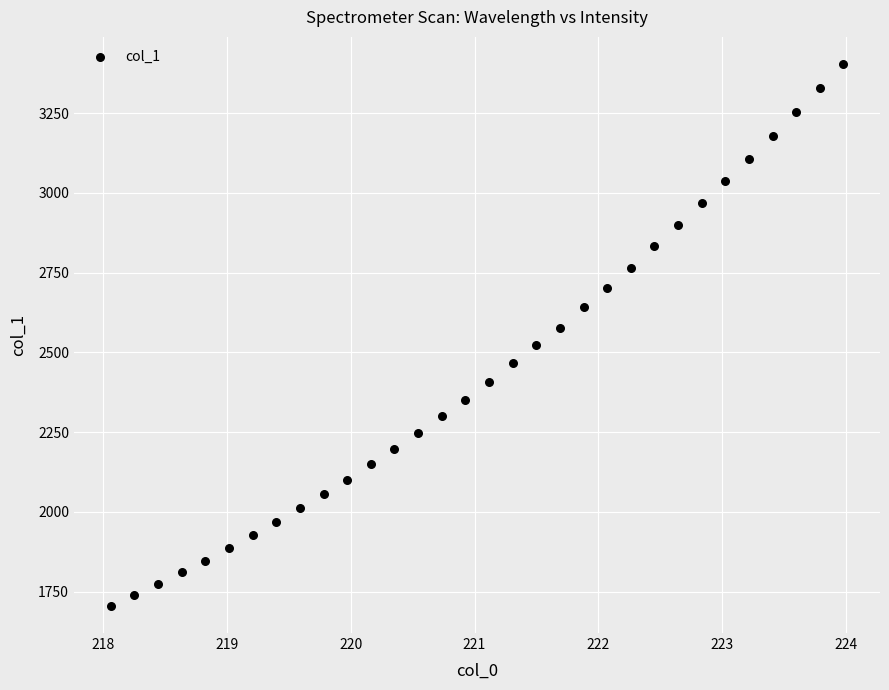

What is the range of Y values (max minus min)?

1698.8